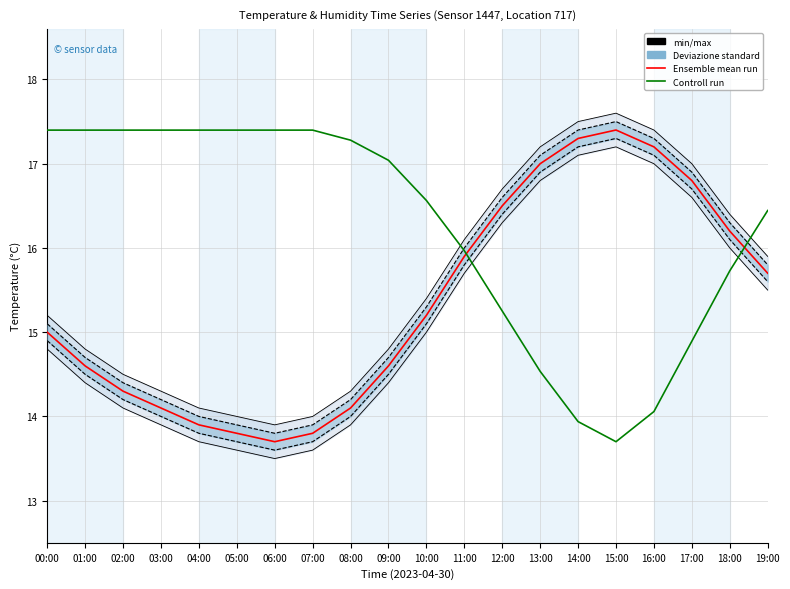

Where do Controll run and Ensemble mean run first cross each other?

11:00 and 12:00